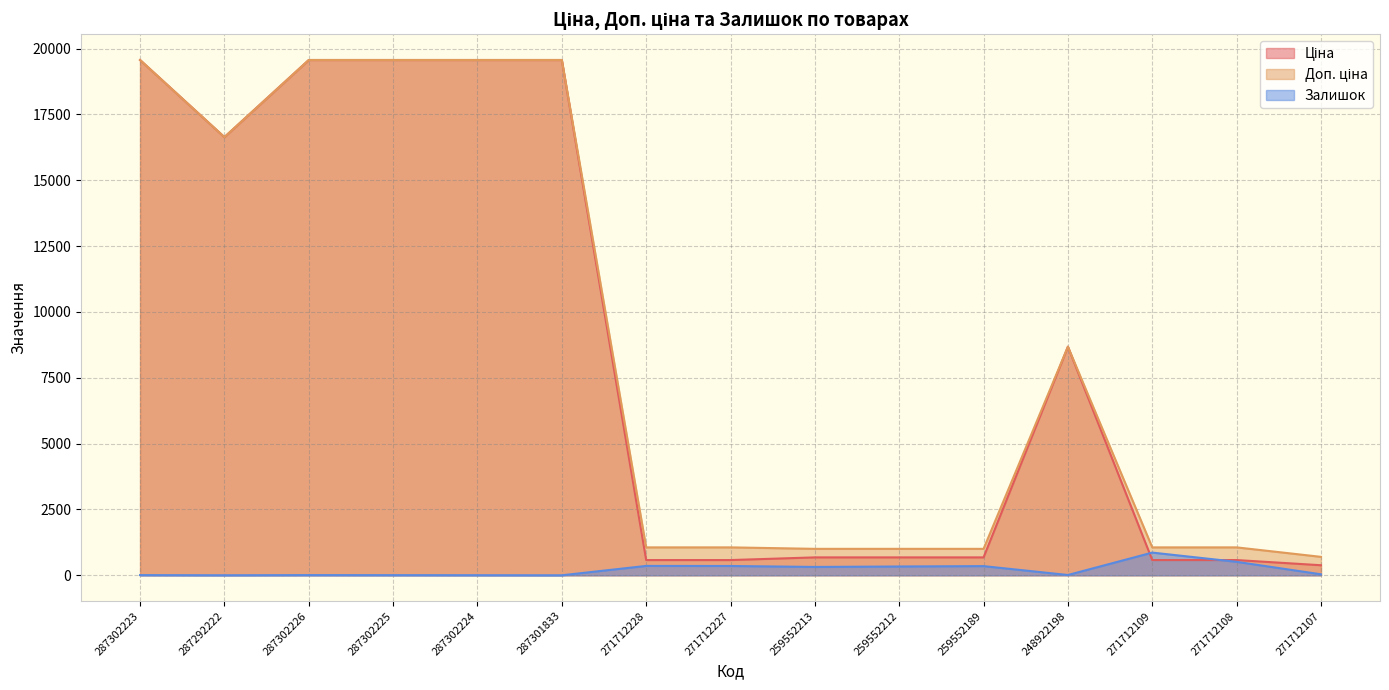

Rank the series by their maximum value, from lowest to highest.

Залишок, Ціна, Доп. ціна